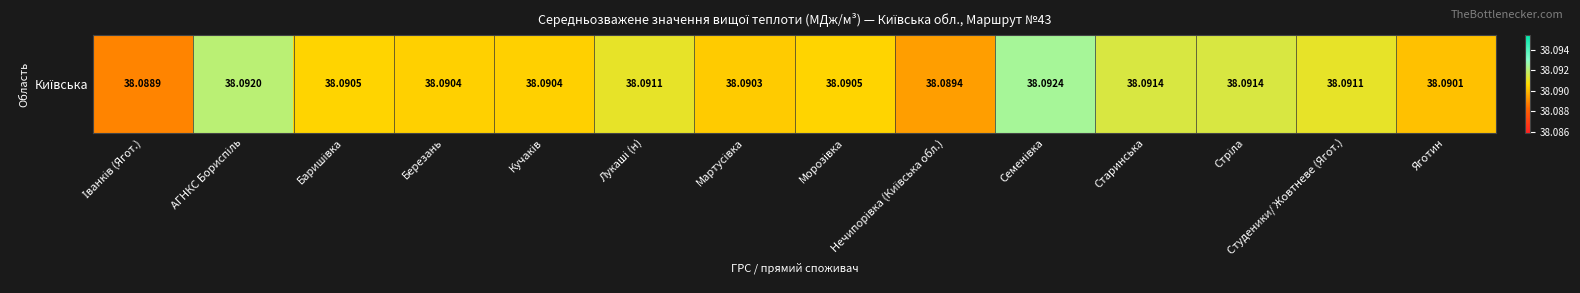

Rank the categories by value from highest to lowest.

Семенівка, АГНКС Бориспіль, Старинська, Стріла, Лукаші (н), Студеники/ Жовтневе (Ягот.), Баришівка, Морозівка, Березань, Кучаків, Мартусівка, Яготин, Нечипорівка (Київська обл.), Іванків (Ягот.)